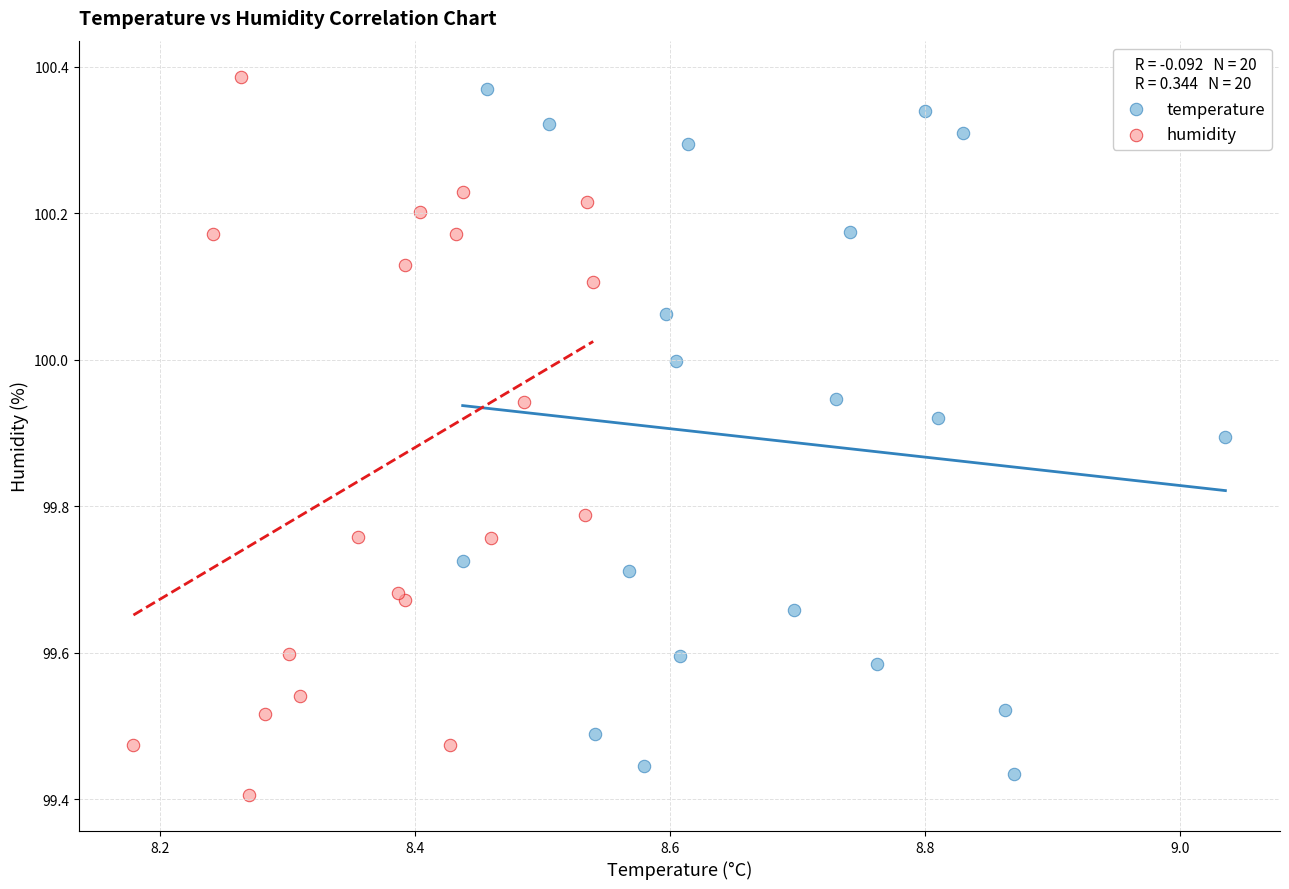

Which series reaches the maximum Y coordinate?

humidity